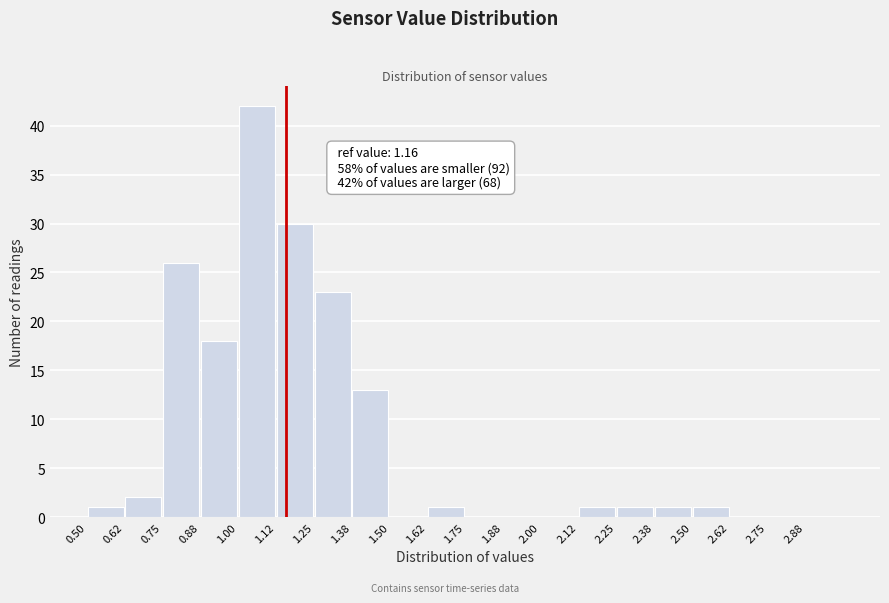

Which range on the x-axis has the tallest bar?

1.000 to 1.125